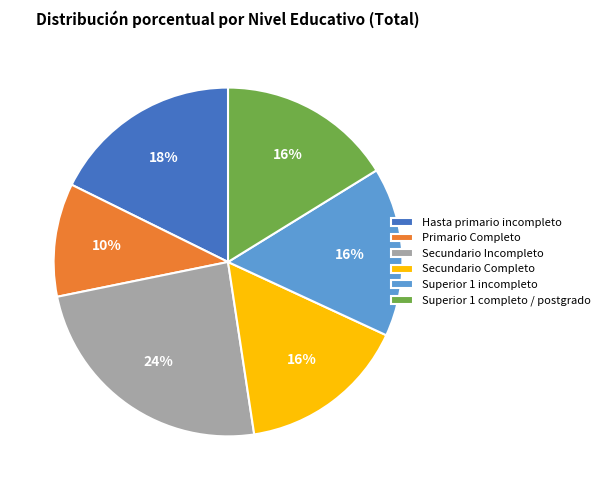

To the nearest percent, what is the difference between the largest and smallest slice percentages?

14%